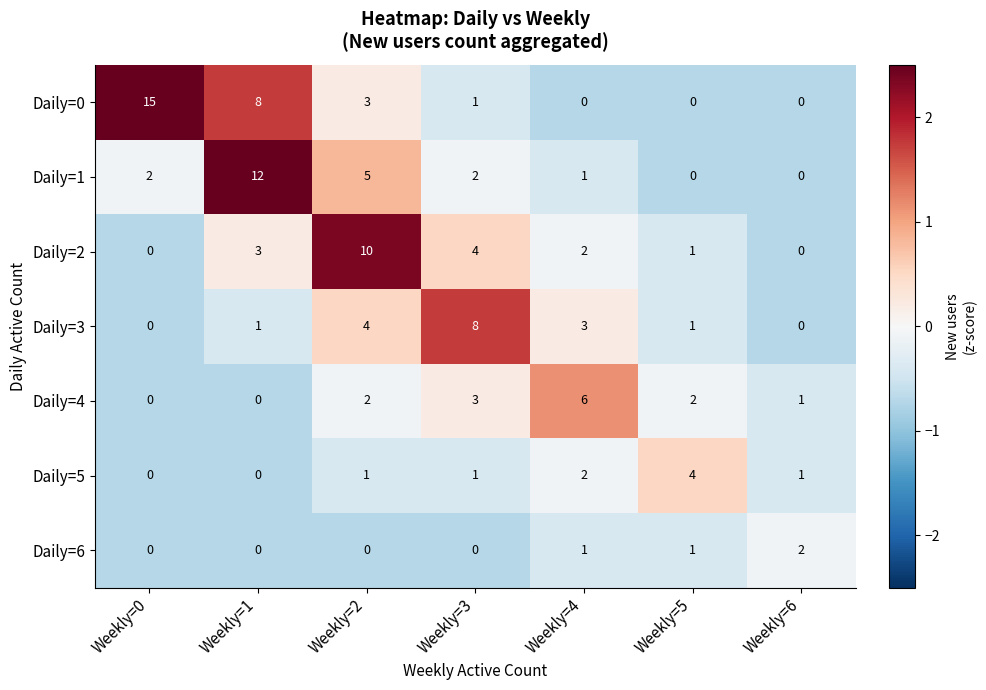

Is it true that Daily=3 equals 4 at Weekly=3?

False